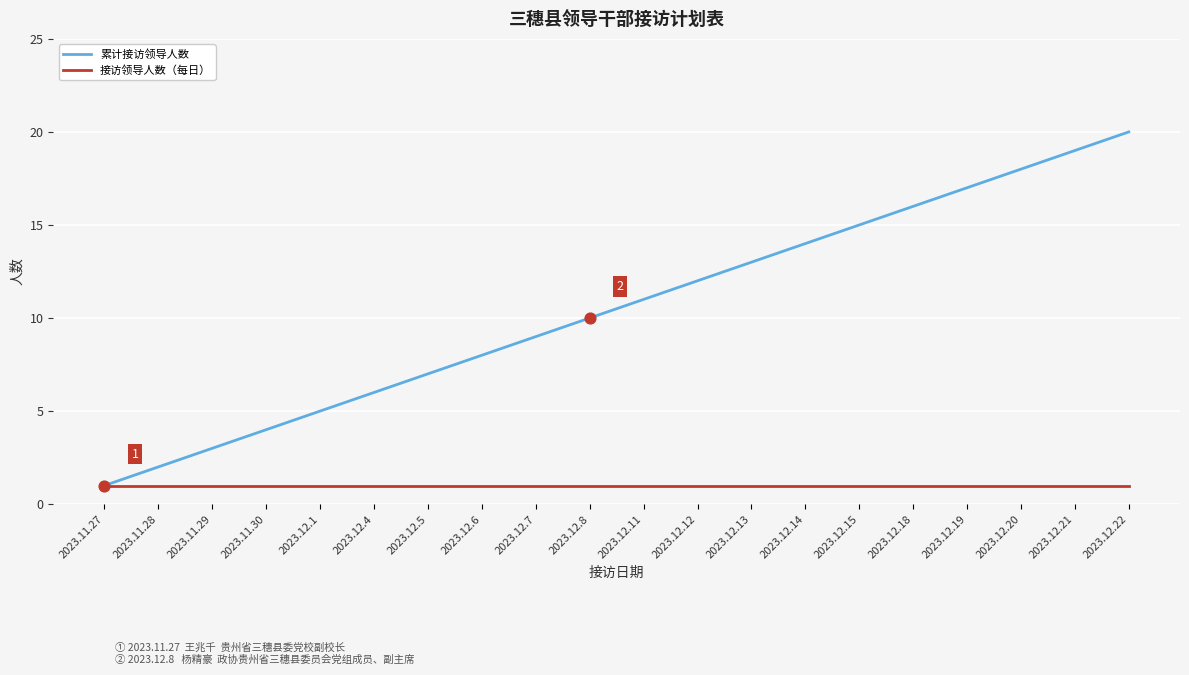

Is the value of 累计接访领导人数 at 2023.12.20 greater than the value of 接访领导人数（每日） at 2023.12.4?

Yes